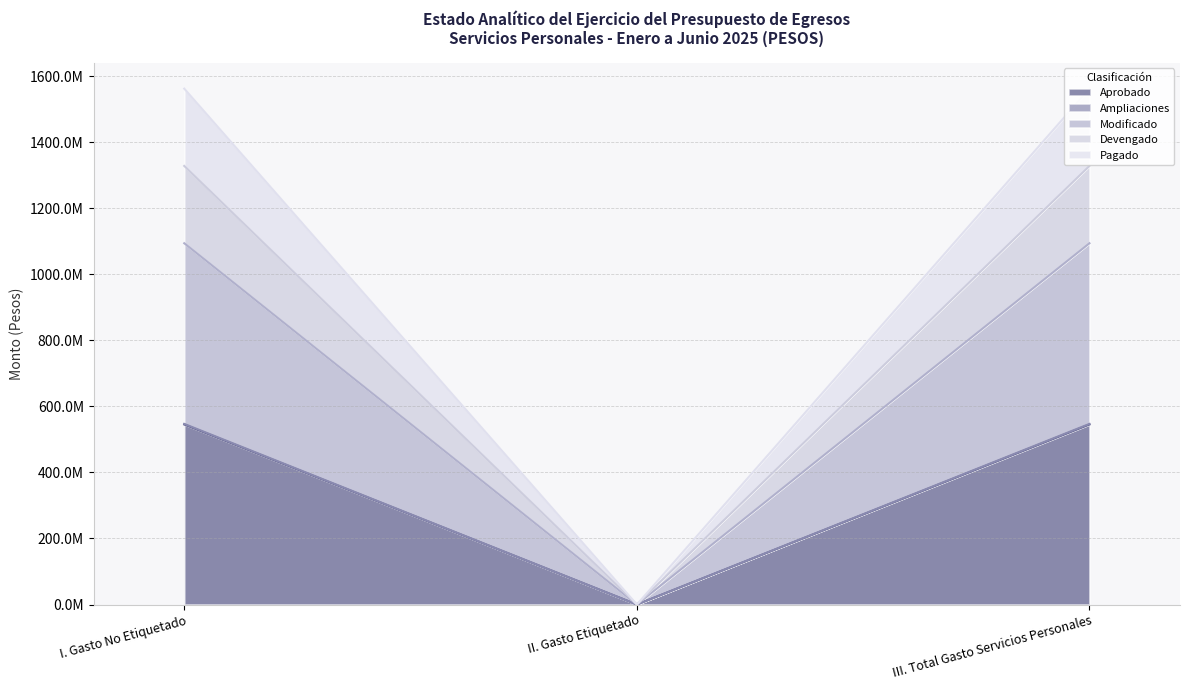

What is the average value of the Modificado series?

729202773.2